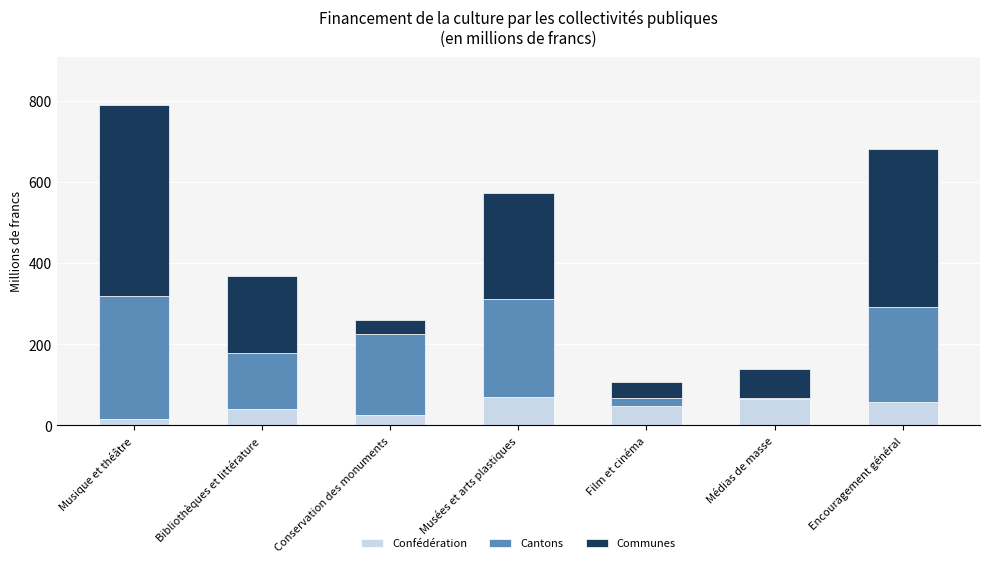

True or false: Confédération has a value of 105.5 at Encouragement général.

False